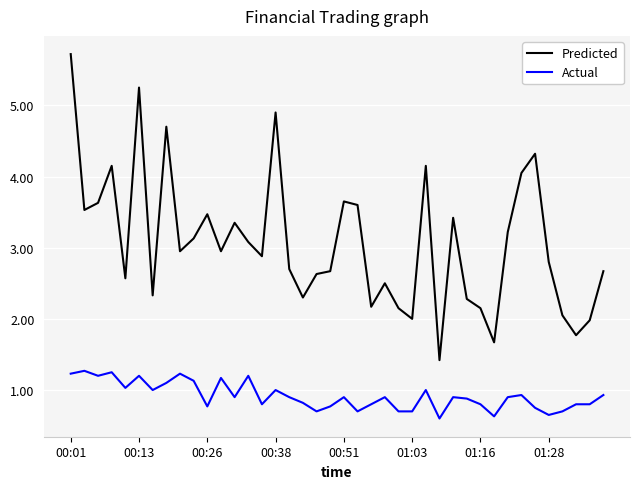

What are all the series names shown in the legend?

Predicted, Actual